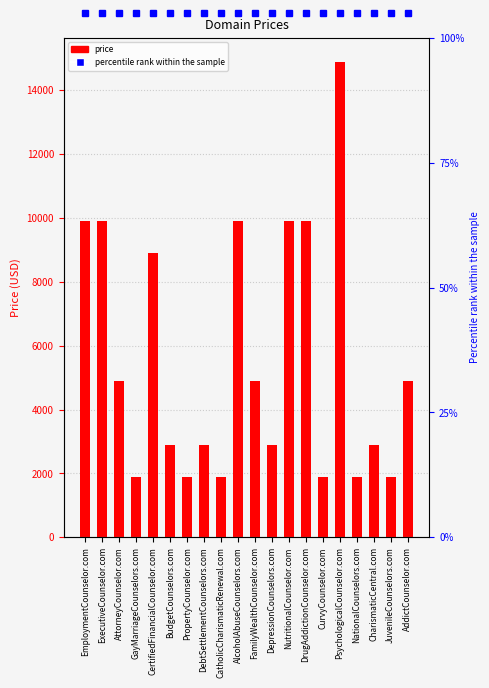

Reading left to right, list all the values displayed in this chart.

9888	9888	4888	1888	8888	2888	1888	2888	1888	9888	4888	2888	9888	9888	1888	14888	1888	2888	1888	4888